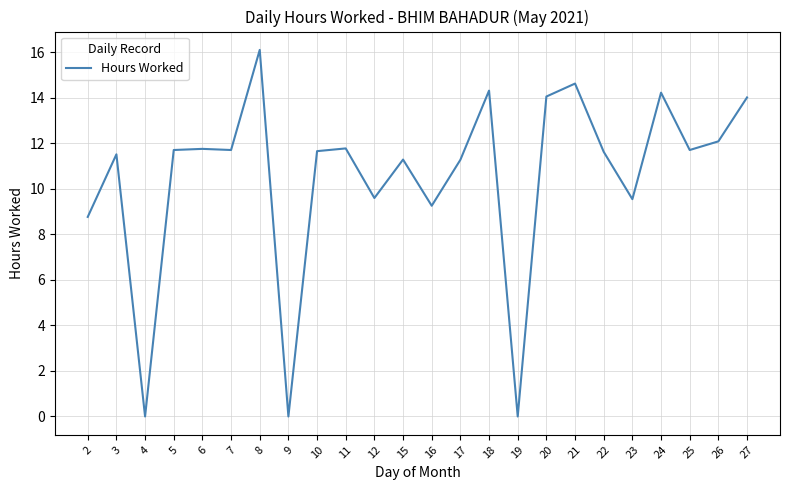

Where does the data first go above 11?

3